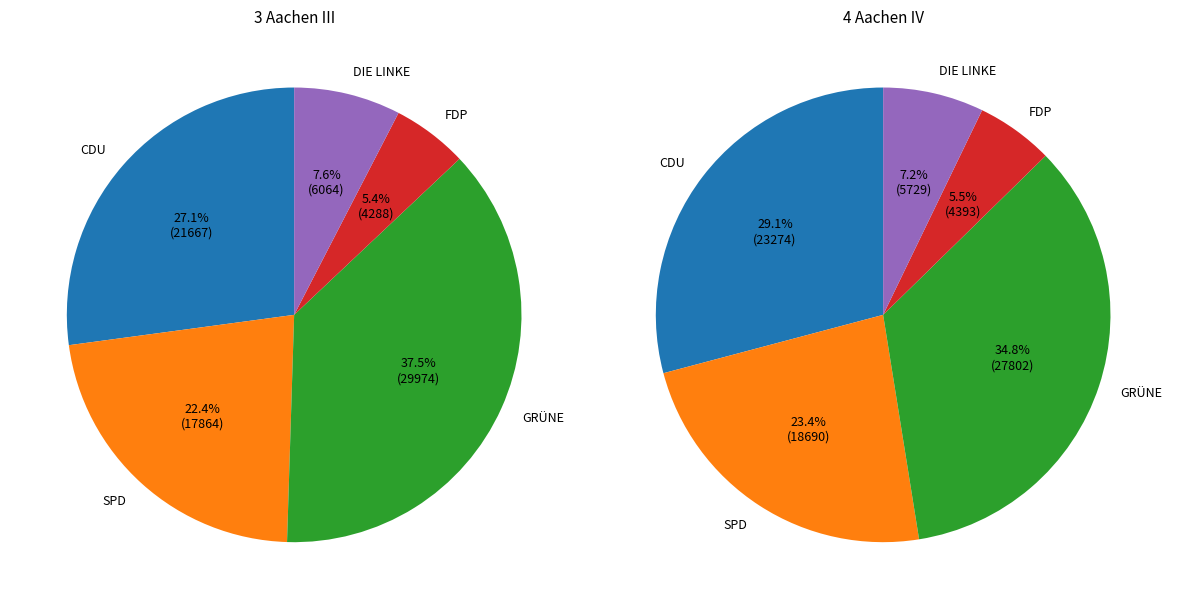

What percentage do 3 Aachen III and 4 Aachen IV together represent?

100.0%